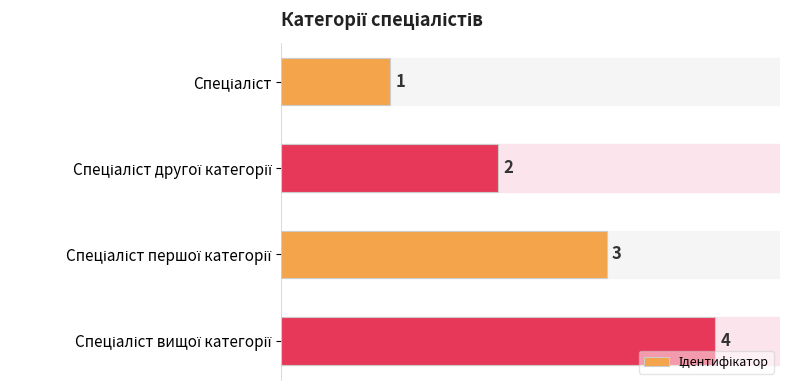

What is the value of the 3rd bar from the top?

3